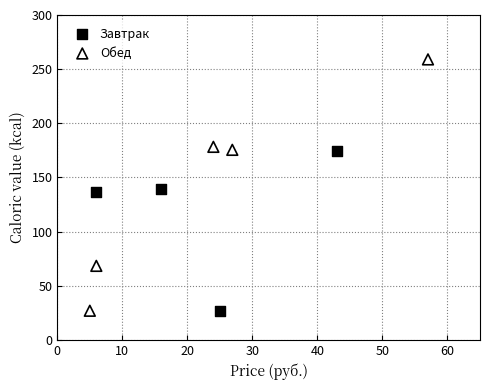

Which series has the widest spread of Y values?

Обед